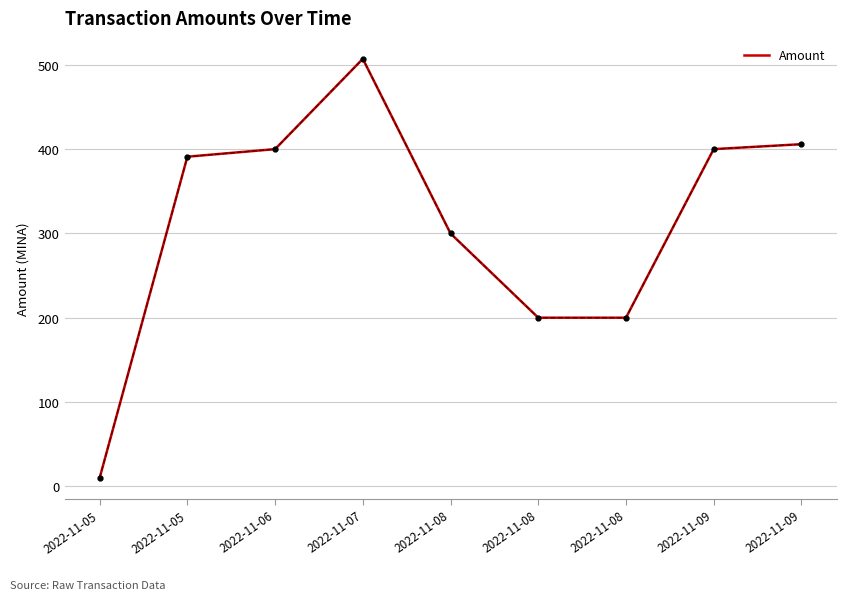

Is this an area chart (filled region under the line)?

No